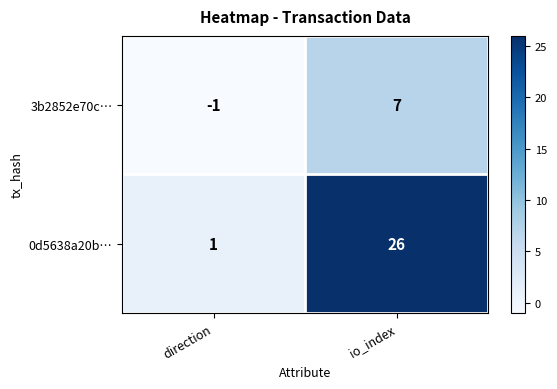

How many values in the 0d5638a20b… series are below 26?

1